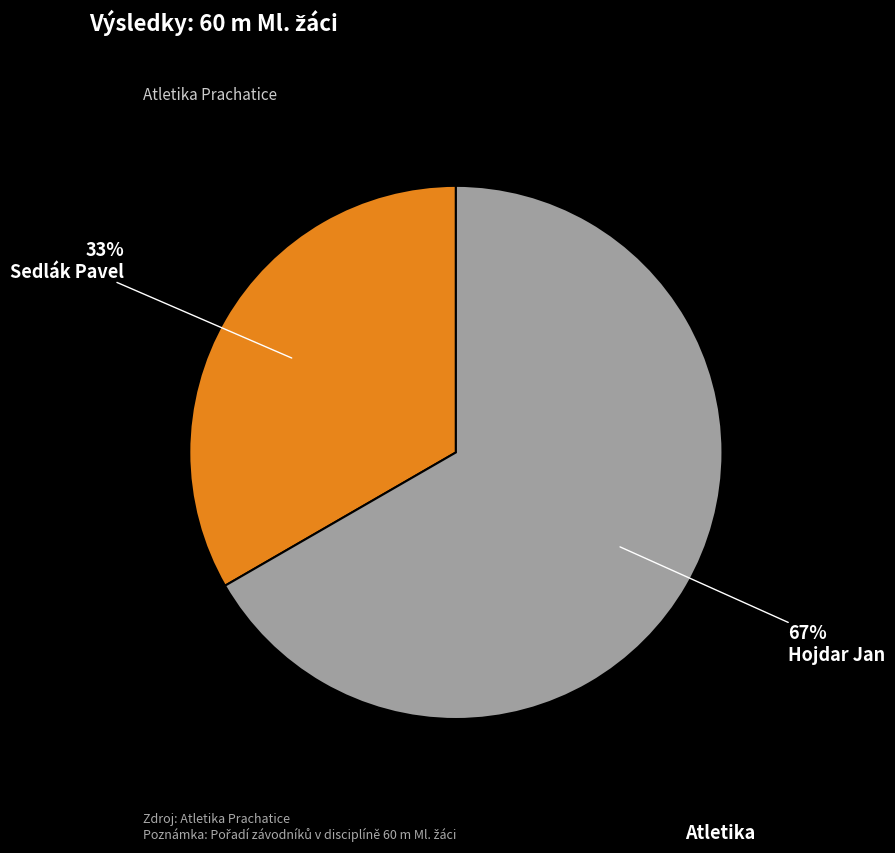

Do Hojdar Jan and Sedlák Pavel together represent more than half of the pie?

Yes